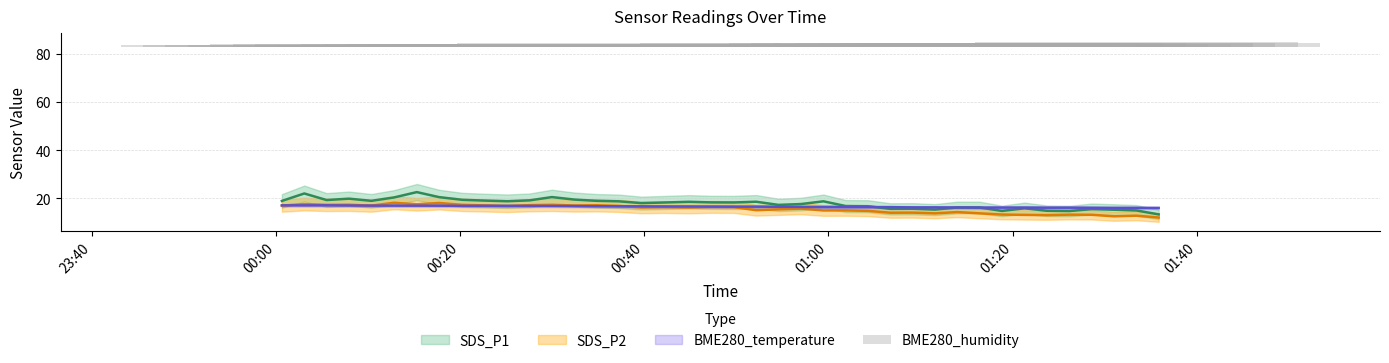

The value at 15 is 0.7. True or false?

False